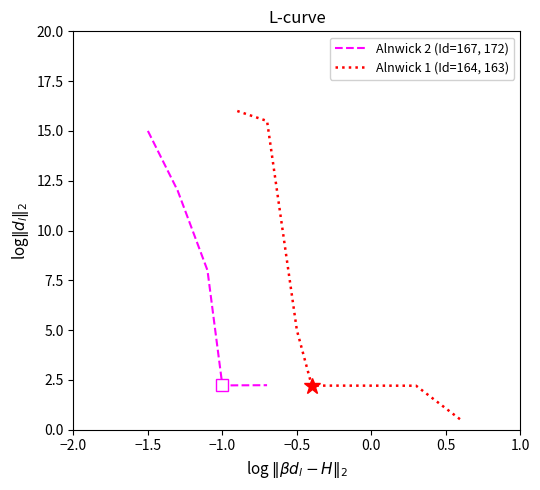

True or false: Alnwick 2 (Id=167, 172) has a value of 7.4 at −1.5.

False